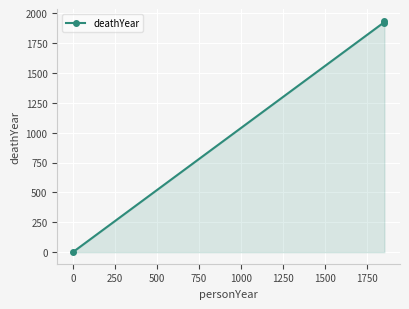

How many data points are less than 1921?

1